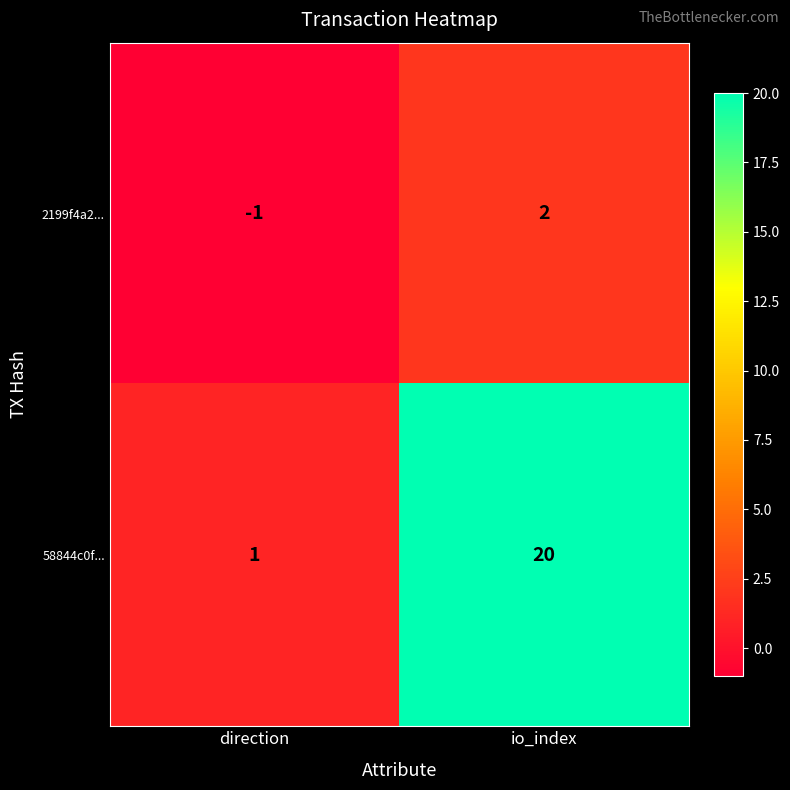

Which series has the widest spread of values?

58844c0f...